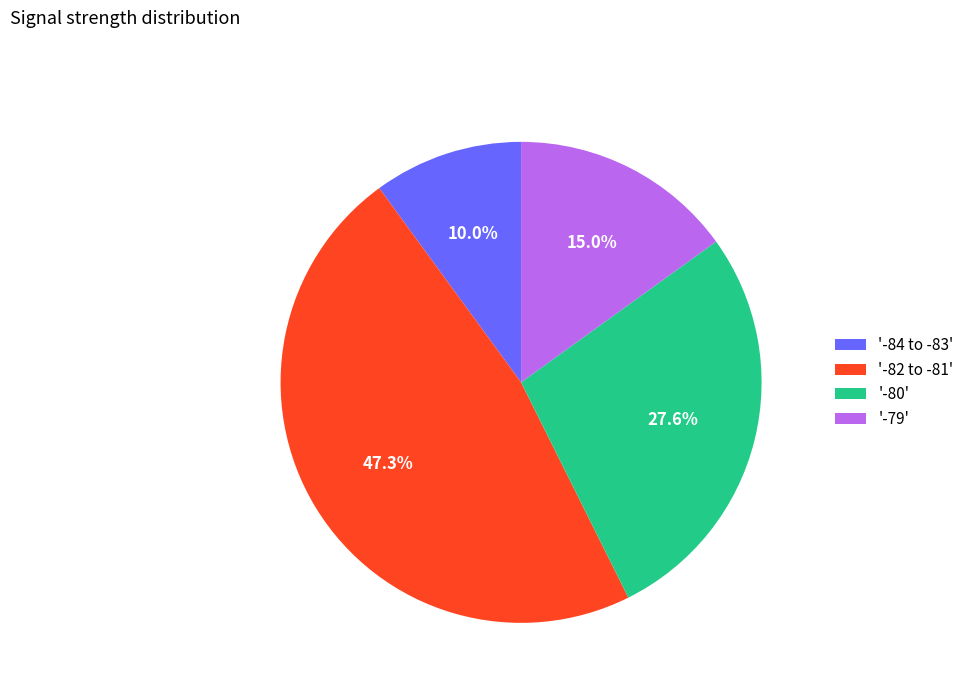

Which slice is the smallest?

'-84 to -83'